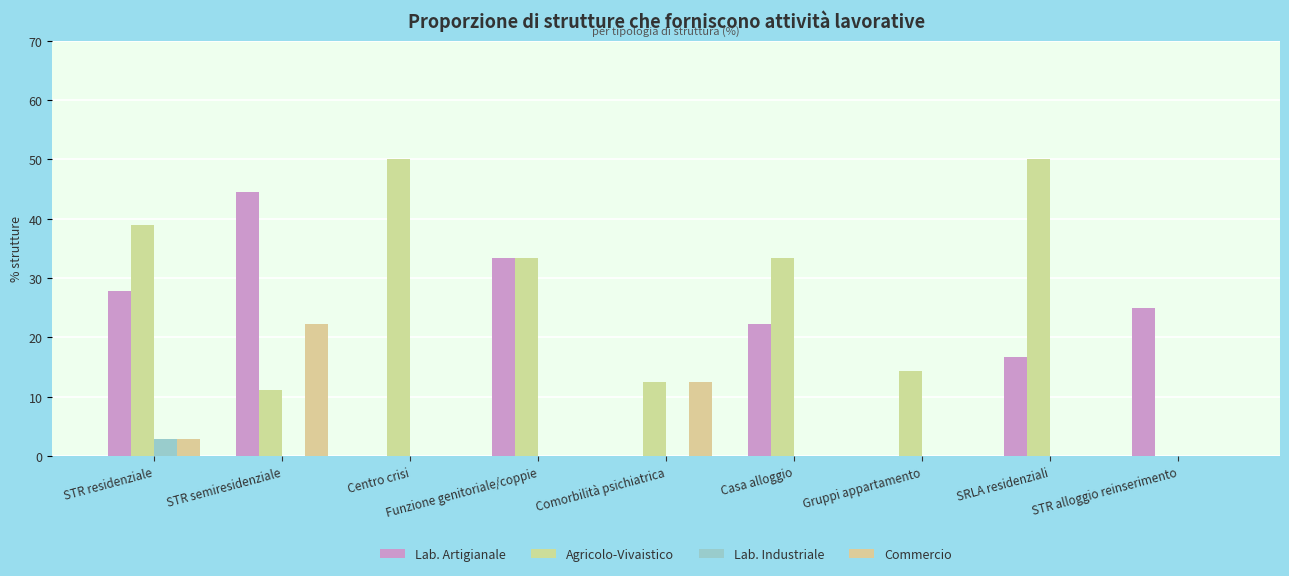

Are the bars horizontal?

No